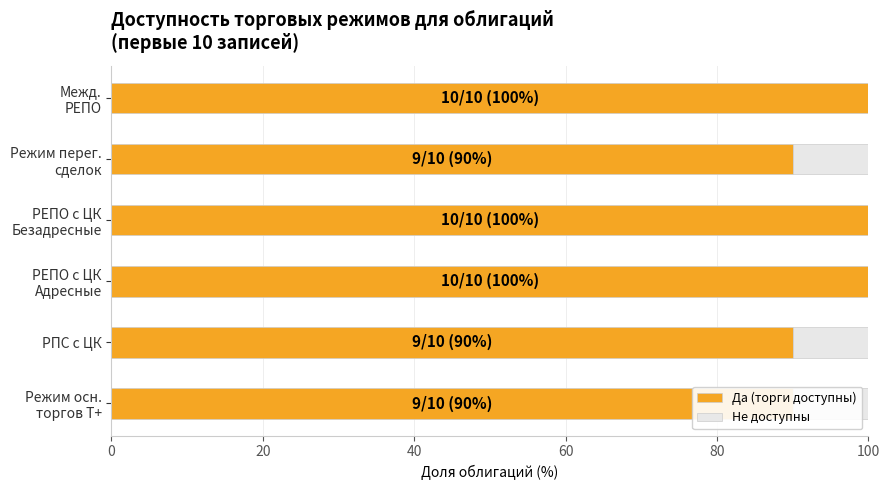

Rank the series at Межд. РЕПО from highest to lowest value.

Да (торги доступны), Не доступны